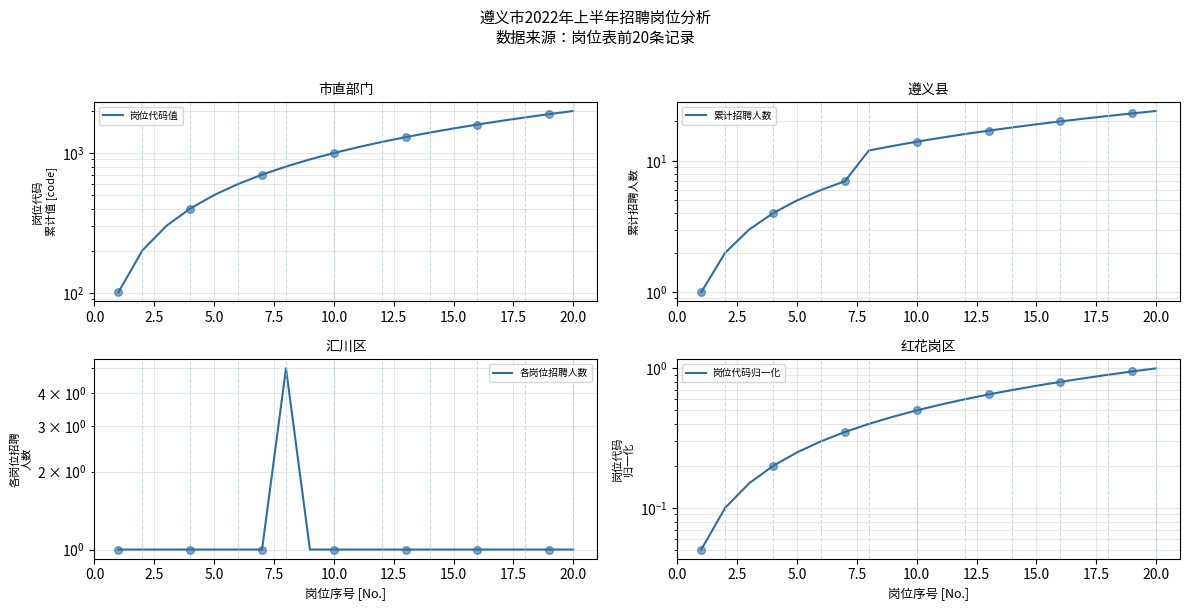

At how many categories does at least one series exceed 1221?

8